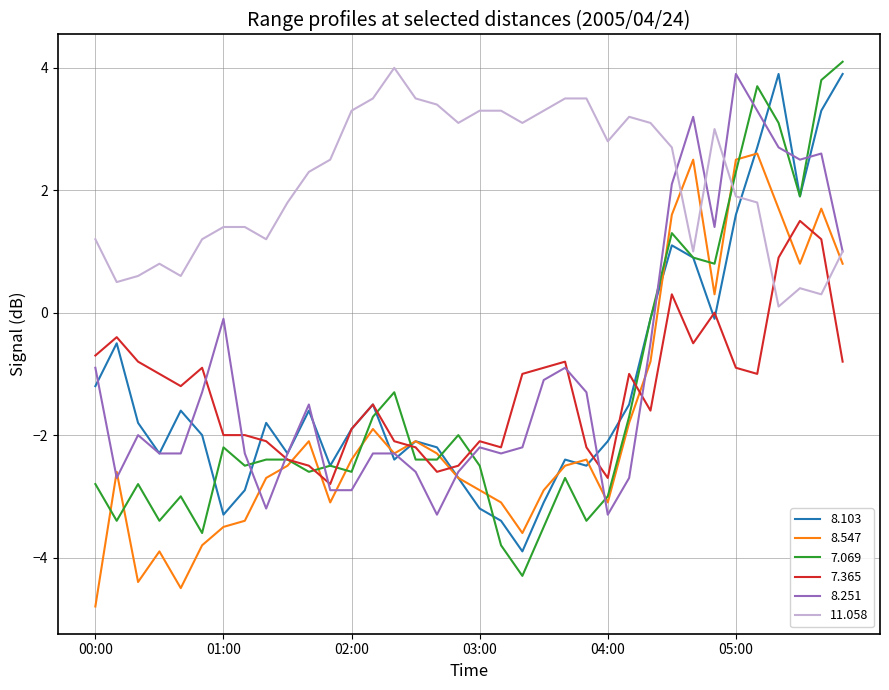

Which series has the largest range (max minus min)?

7.069